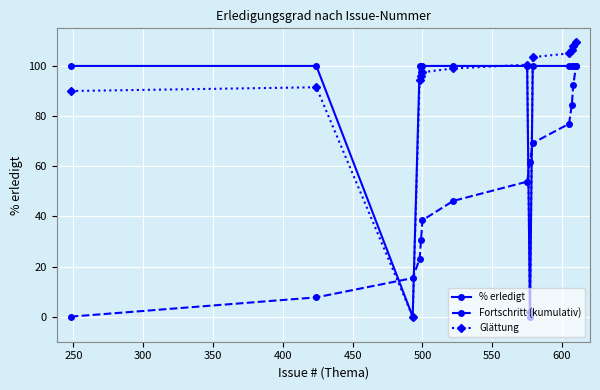

Which series has the largest range (max minus min)?

Glättung